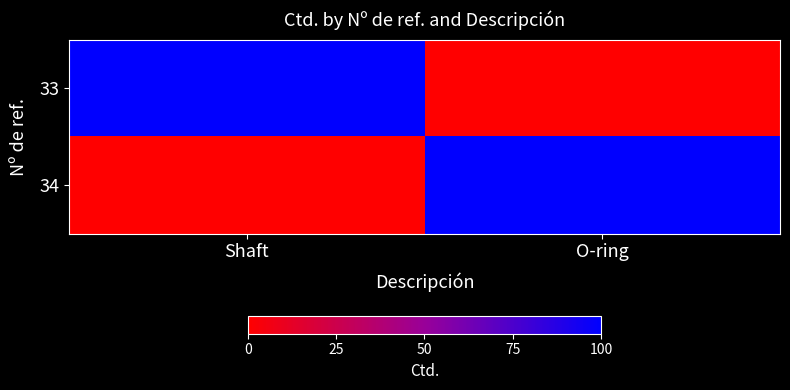

Which series has the largest total across all categories?

33